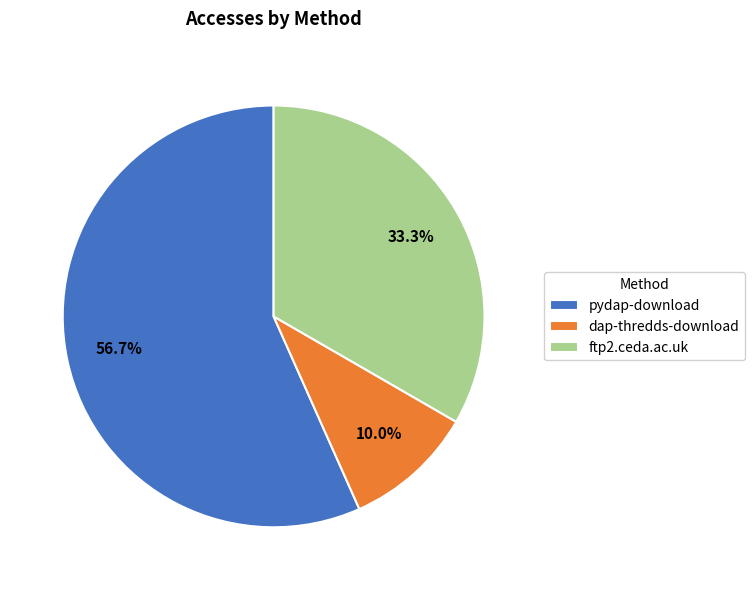

Approximately how many times larger is the value at pydap-download compared to ftp2.ceda.ac.uk?

1.7